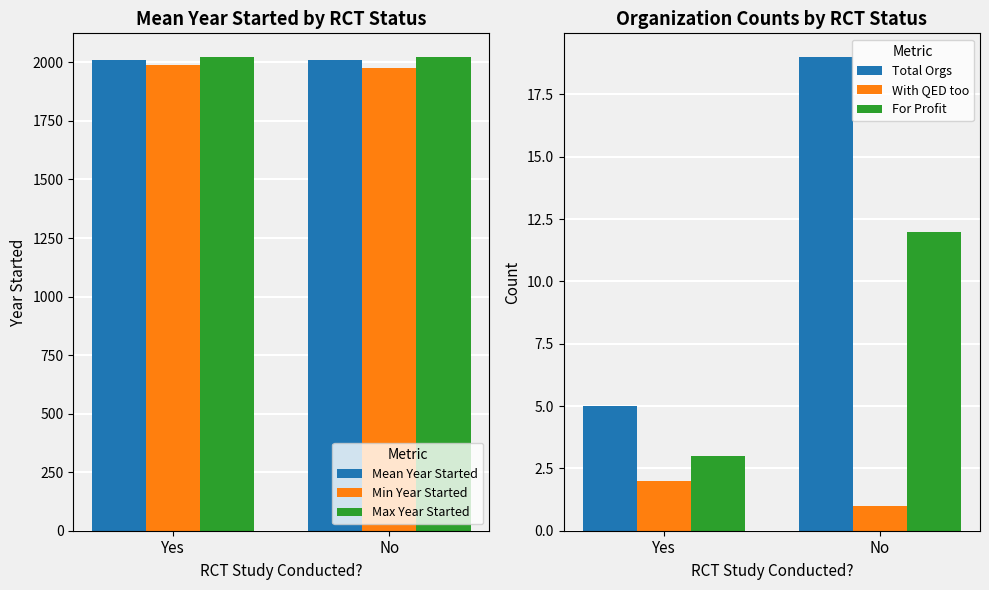

List the labels in order of Max Year Started value, largest first.

Yes, No